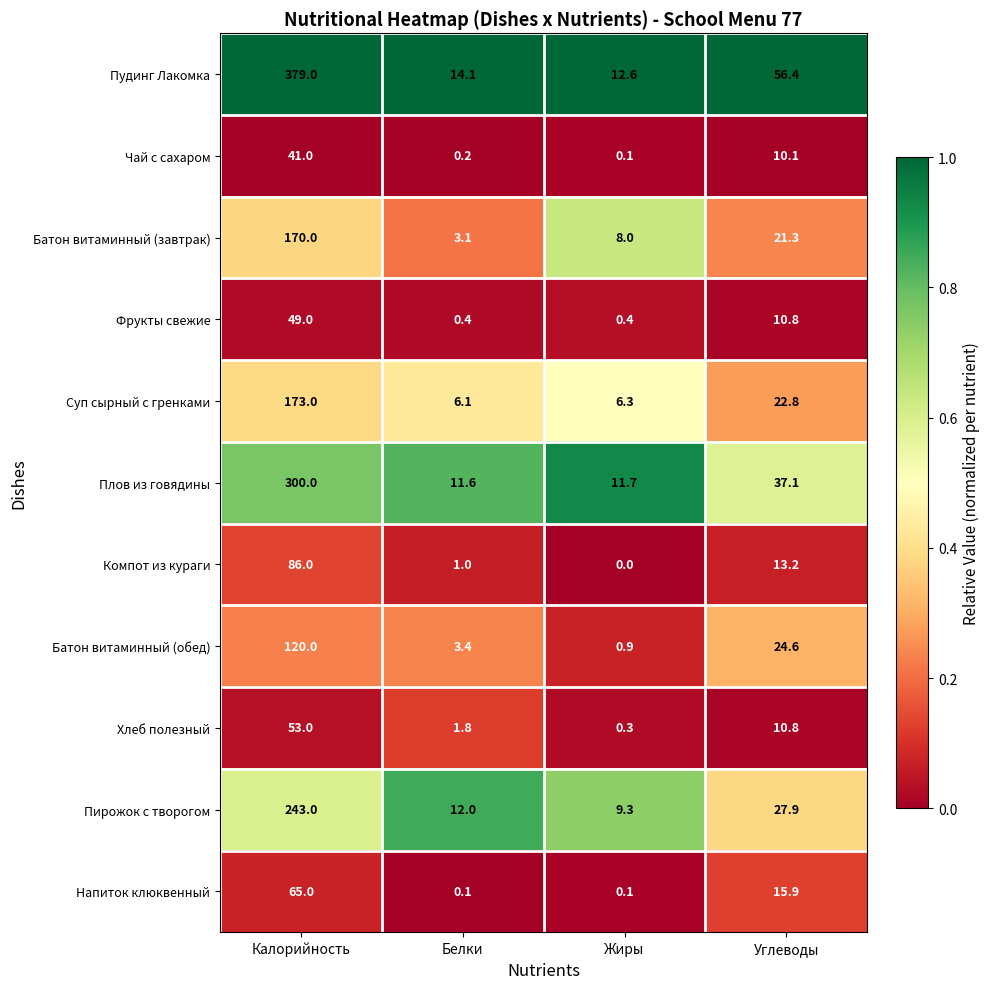

Which series has the widest spread of values?

Пудинг Лакомка